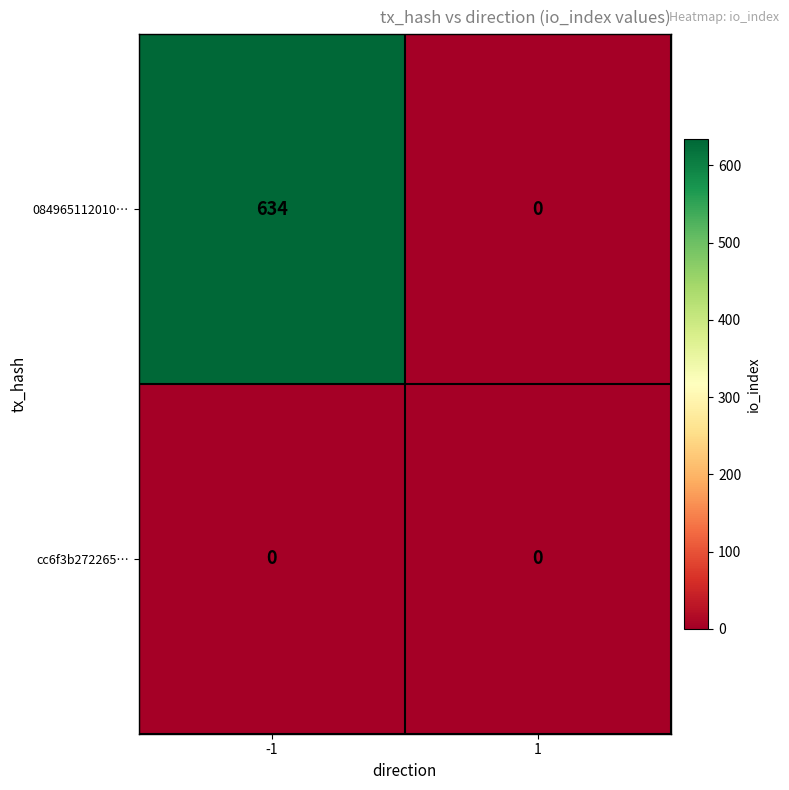

The cc6f3b272265… series shows 0 at 1. True or false?

True